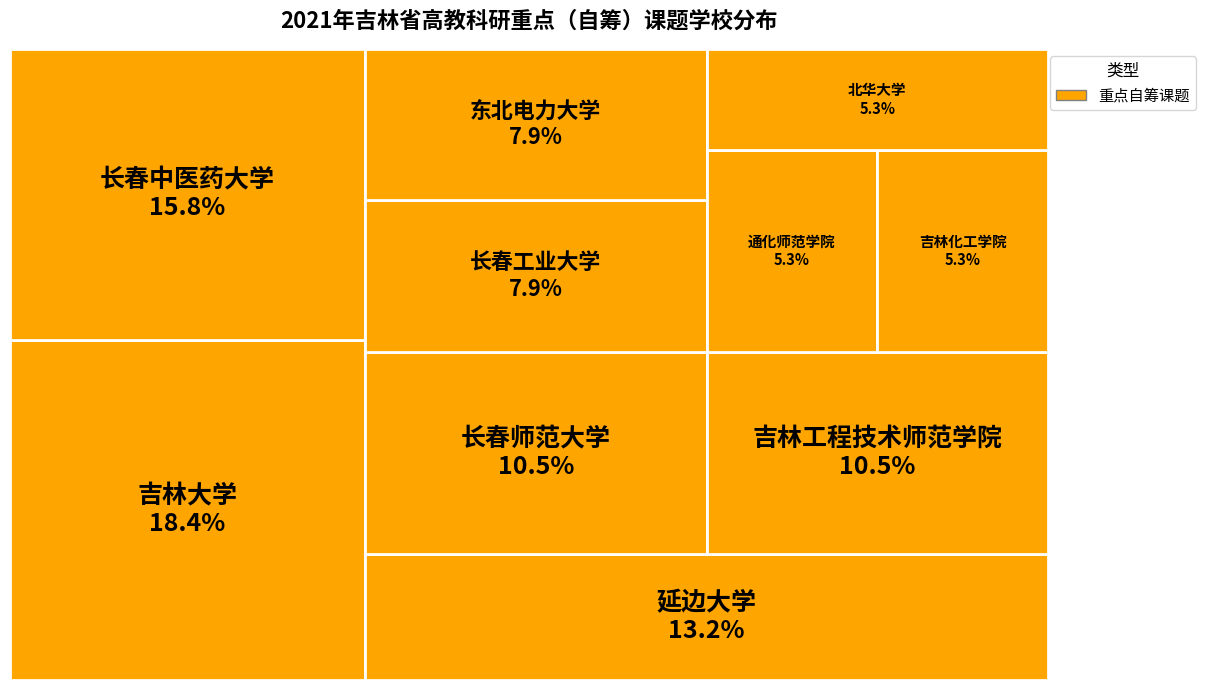

To the nearest percent, what is the difference between the largest and smallest slice percentages?

13%